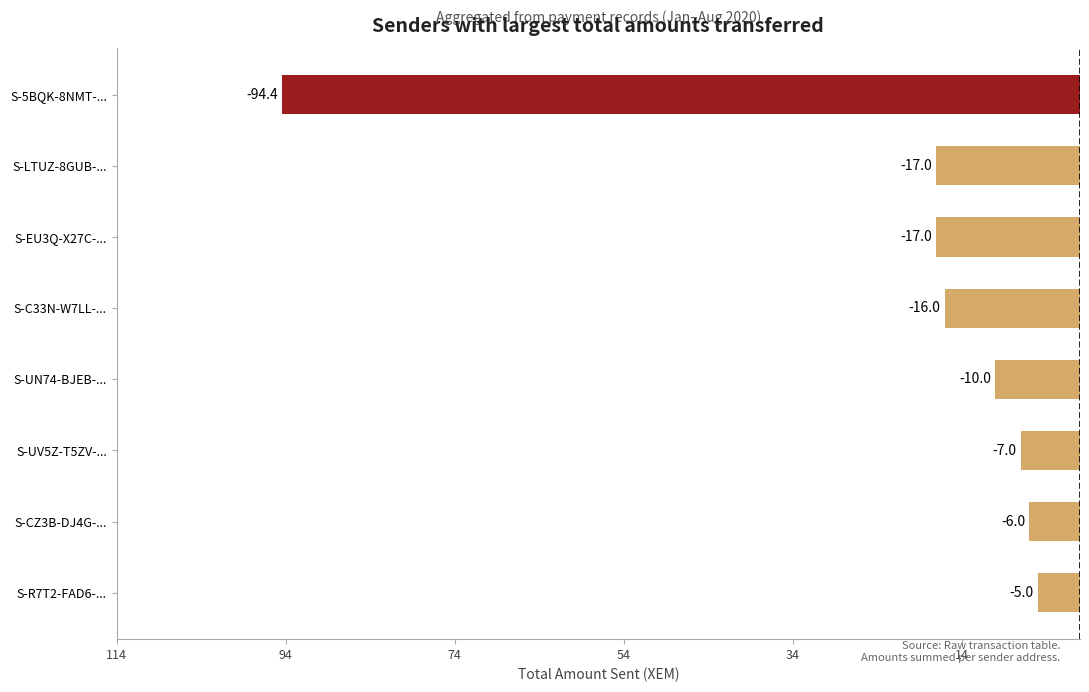

Are the bars horizontal?

Yes